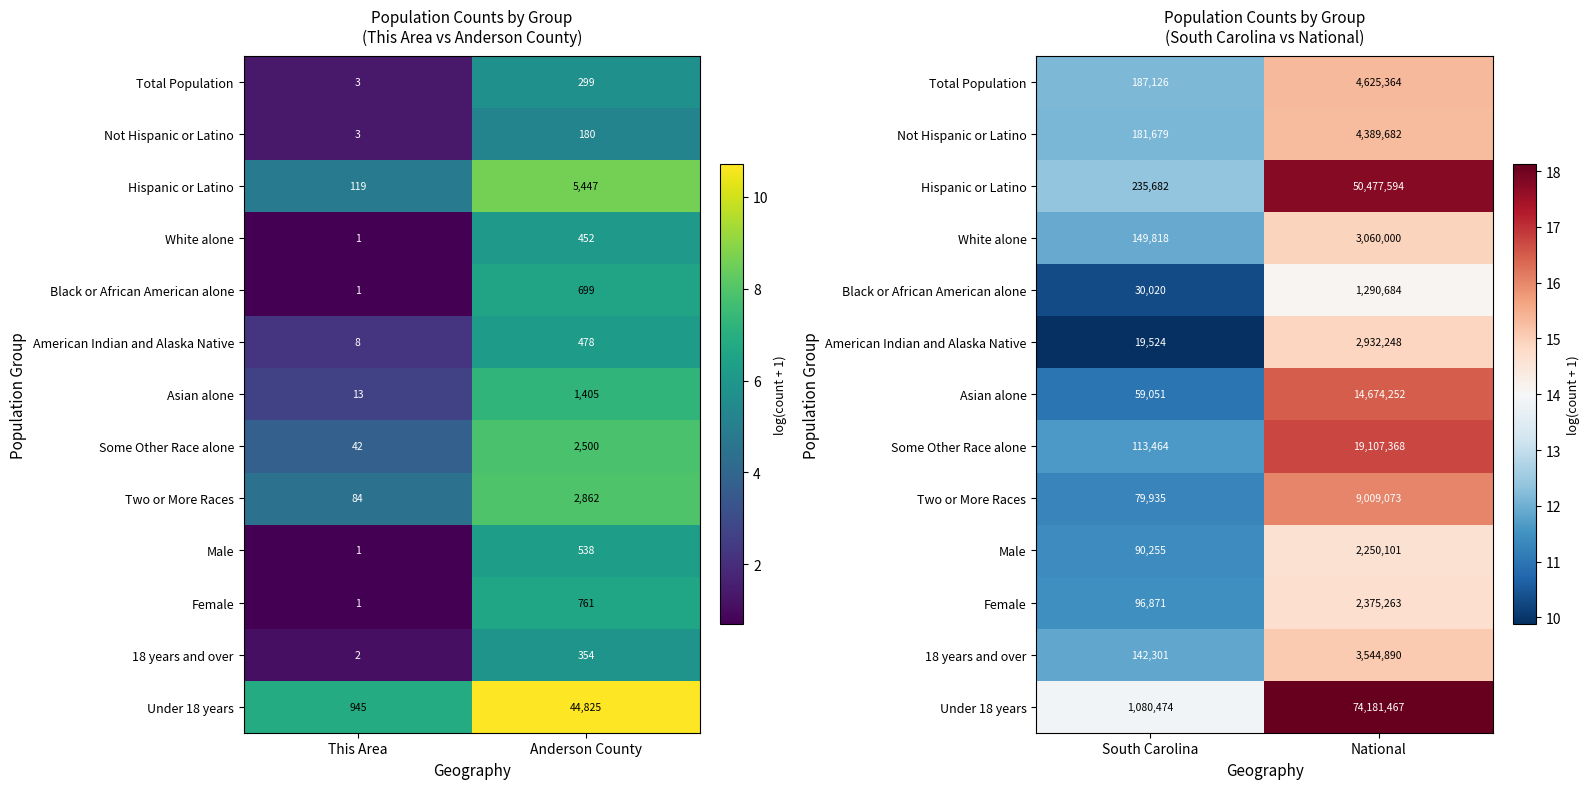

At which label does Not Hispanic or Latino reach its peak?

National